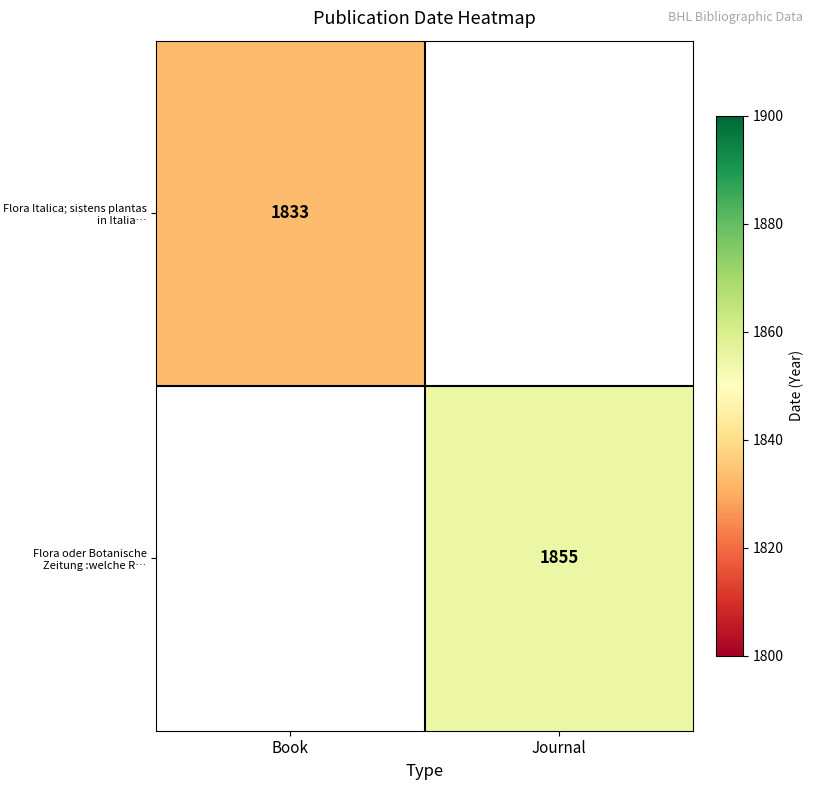

The Flora oder Botanische Zeitung :welche R… series shows 1022 at Journal. True or false?

False